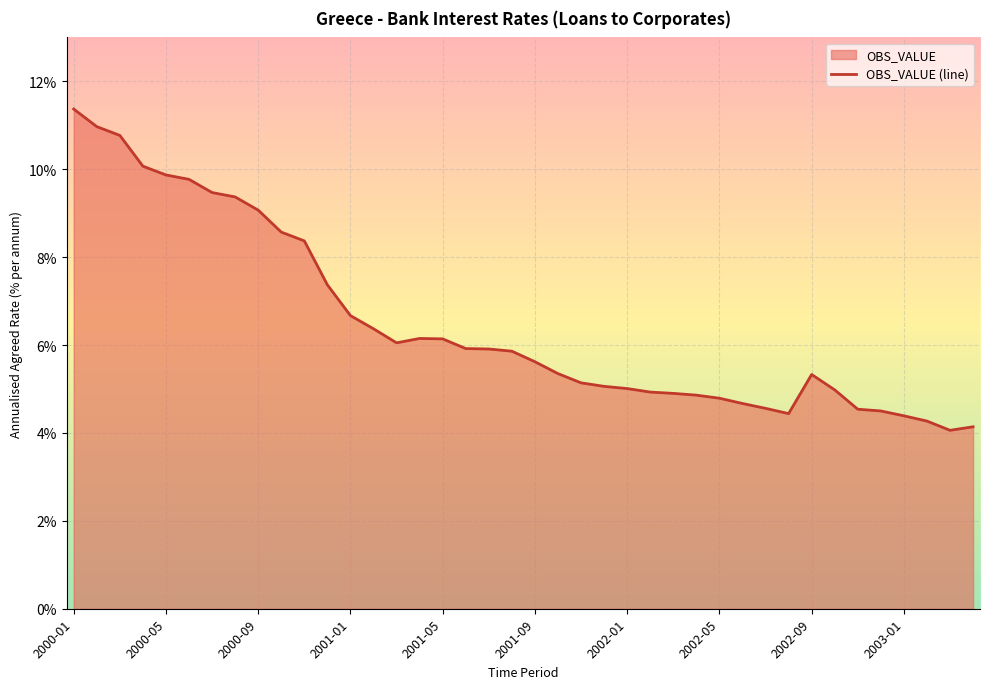

The chart shows a value of 5.6 at 2001-09. True or false?

True